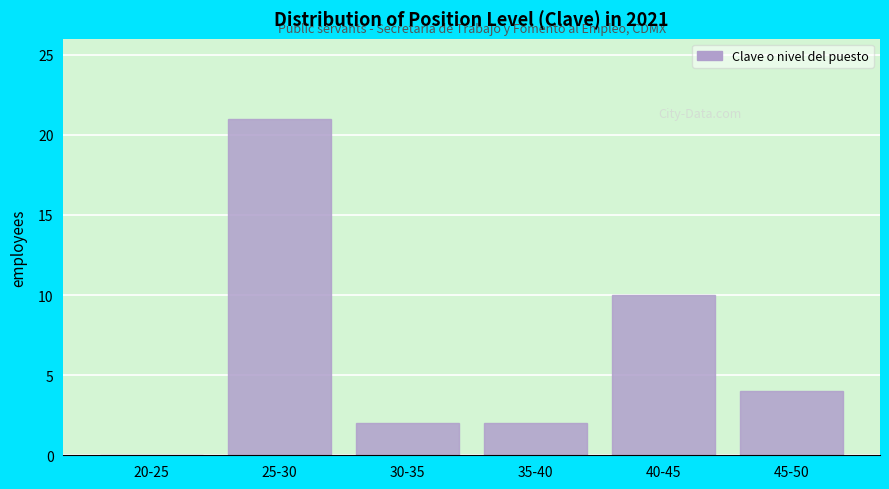

Reading left to right, what are all the values shown in this chart?

20-25=0	25-30=21	30-35=2	35-40=2	40-45=10	45-50=4